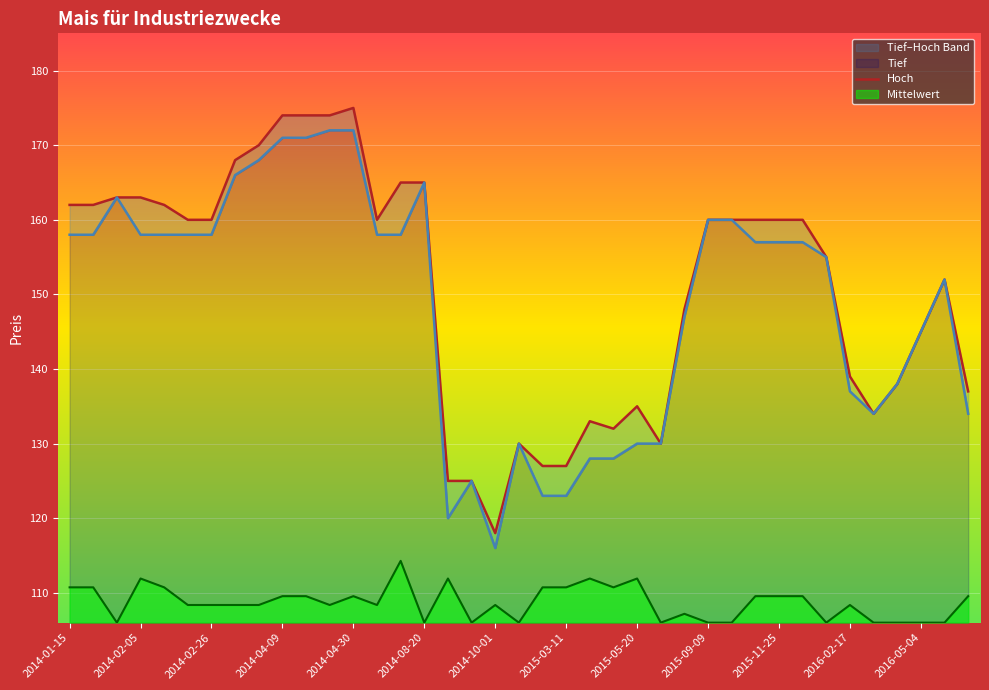

What is the minimum value for Mittelwert?

106.0